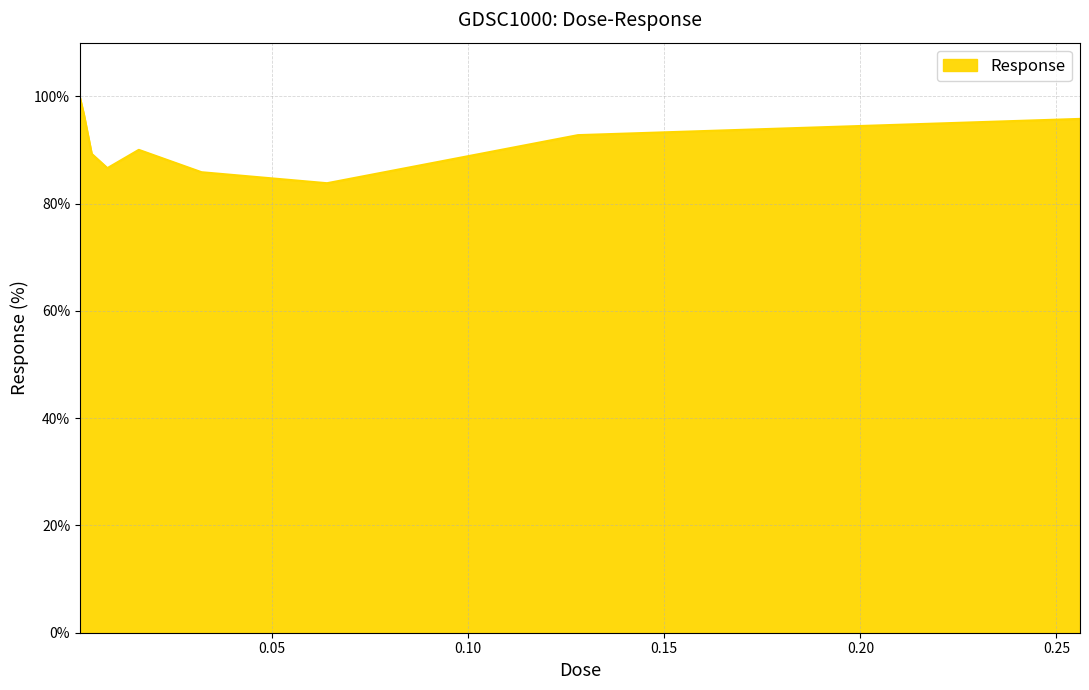

What is the greatest value displayed?

99.8